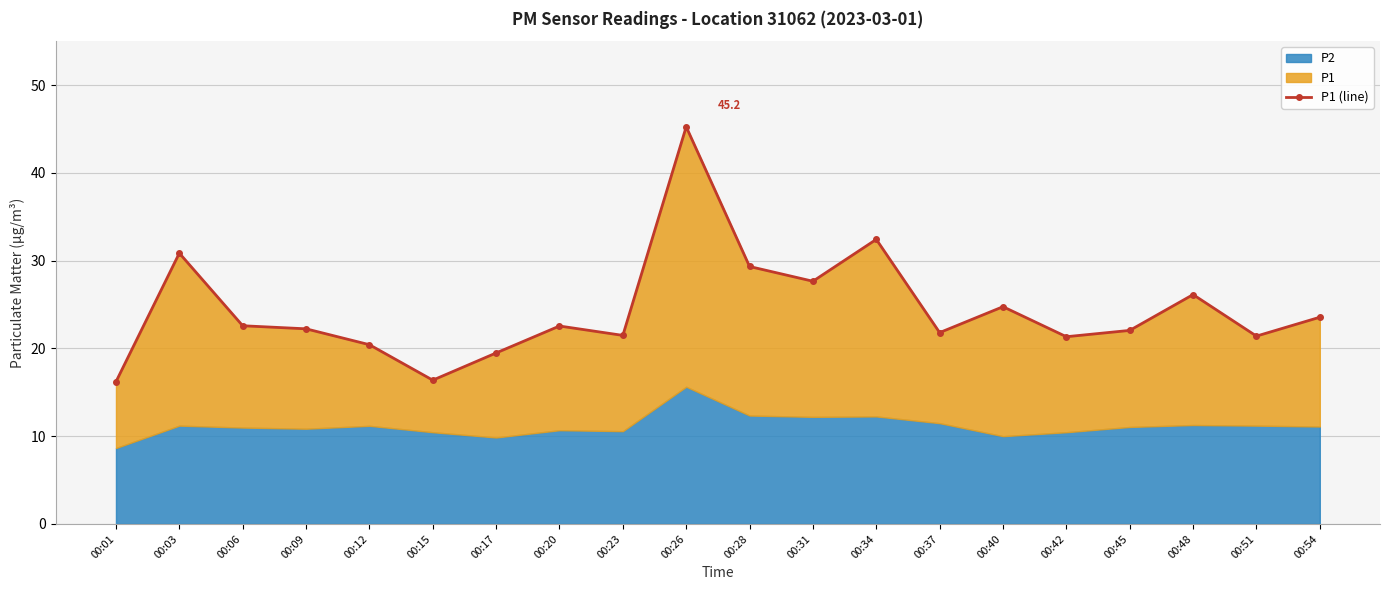

Rank the categories by value from highest to lowest.

00:26, 00:34, 00:03, 00:28, 00:31, 00:48, 00:40, 00:54, 00:06, 00:20, 00:09, 00:45, 00:37, 00:23, 00:51, 00:42, 00:12, 00:17, 00:15, 00:01